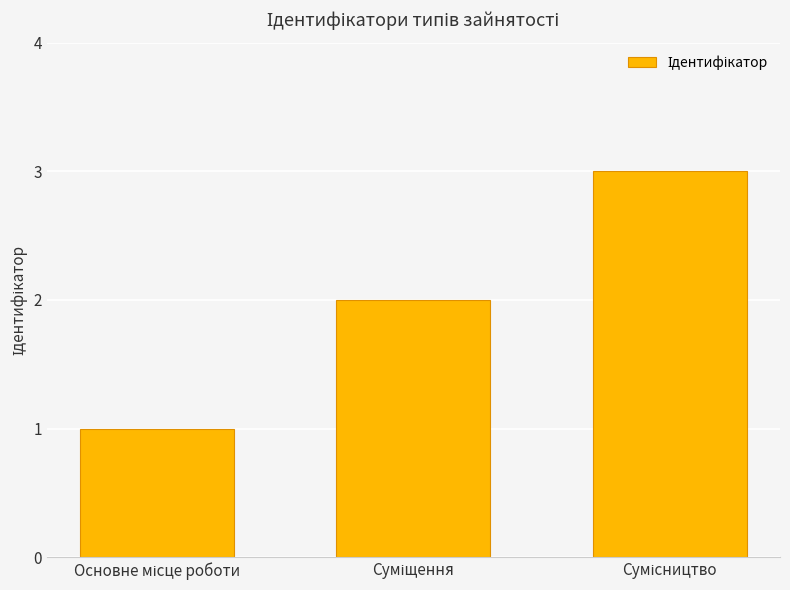

What is the greatest value displayed?

3